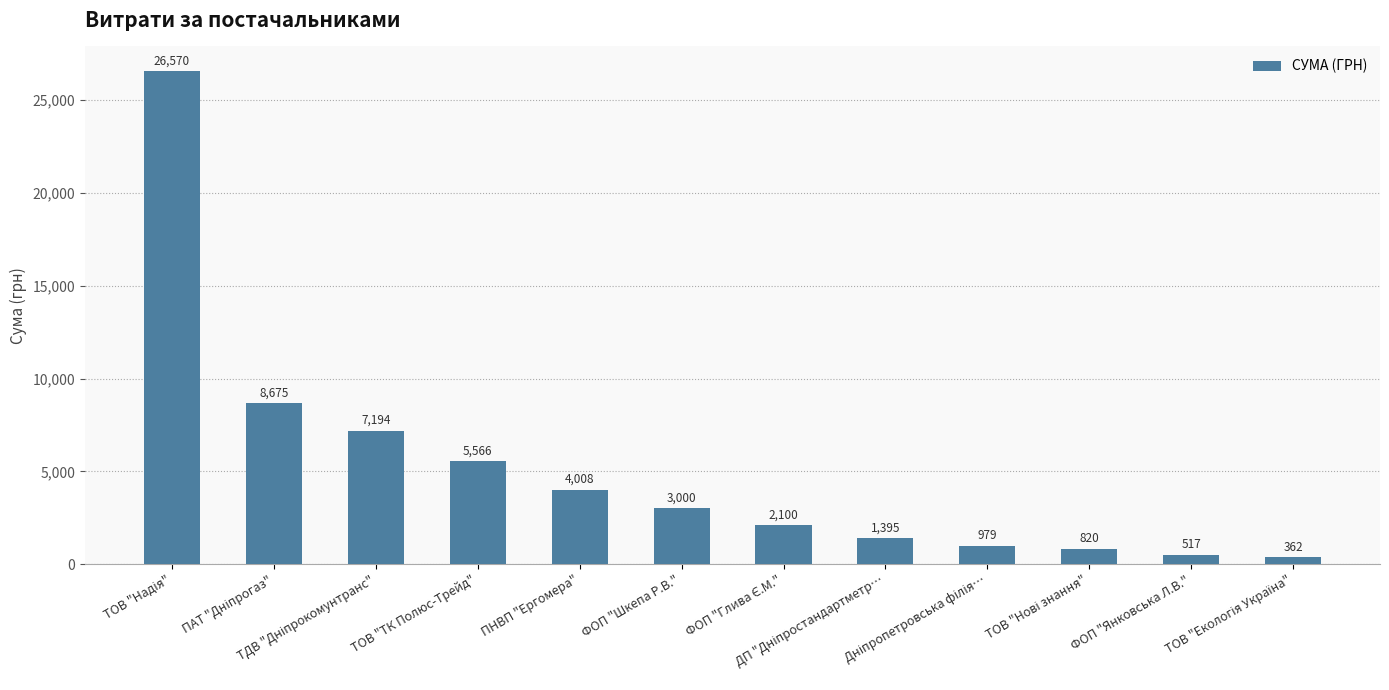

How many series are shown in this chart?

1